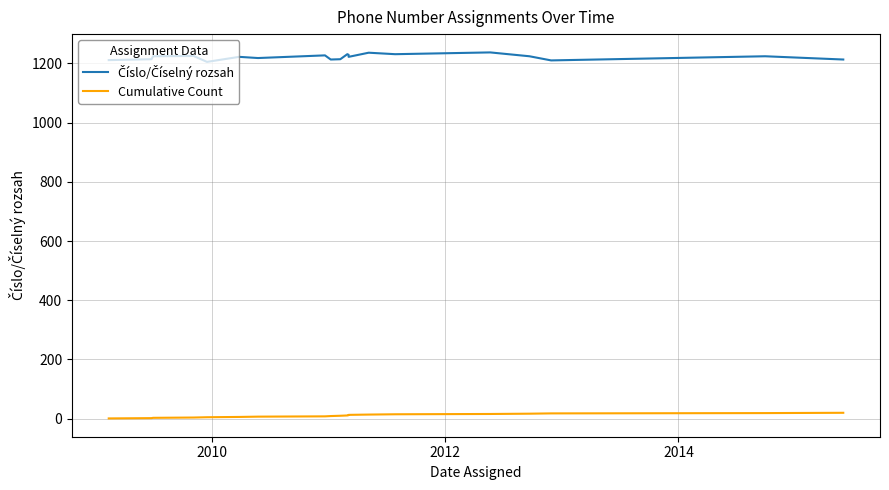

Which series has the largest range (max minus min)?

Číslo/Číselný rozsah